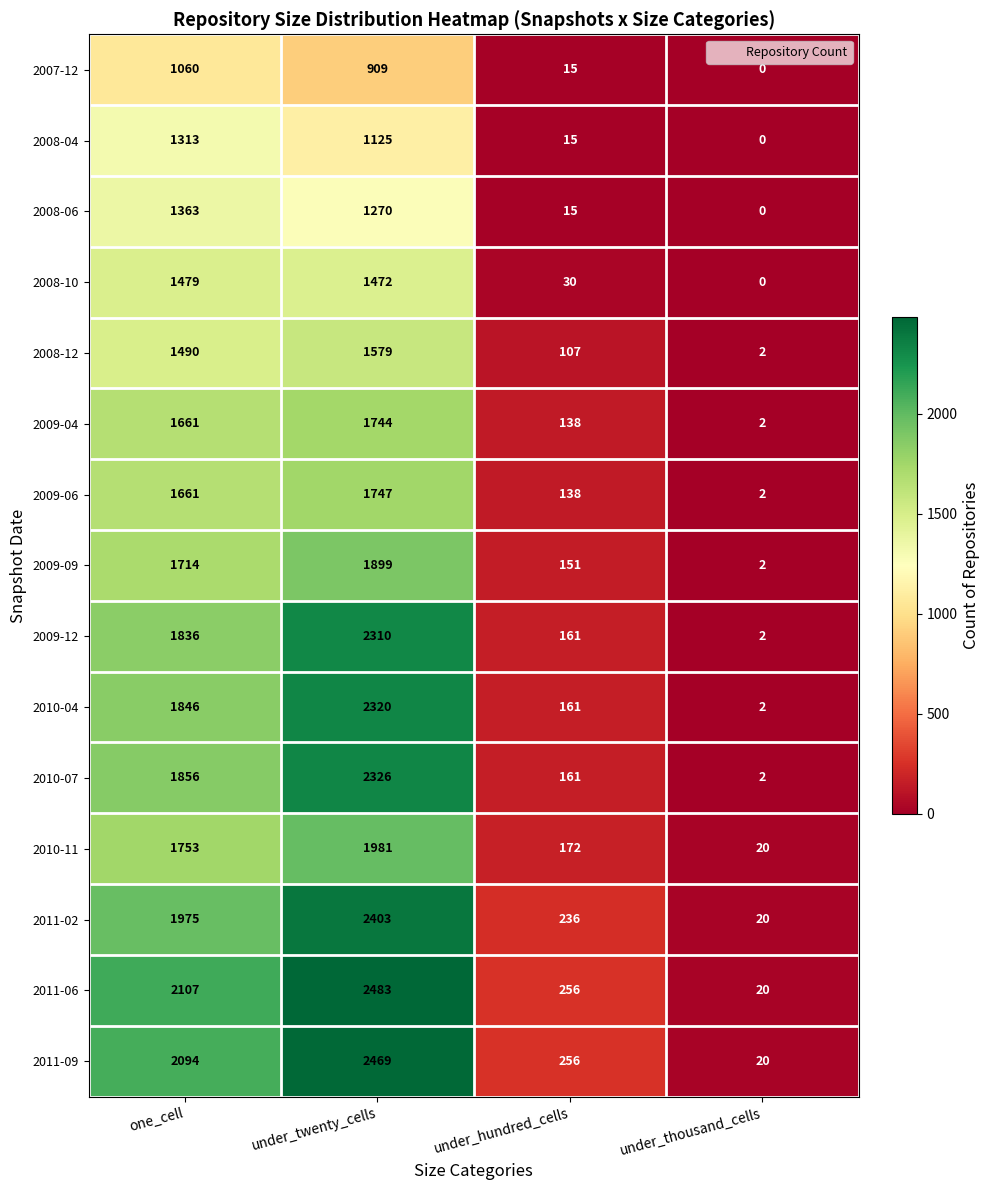

What is the difference between the maximum and second lowest values in the 2009-09 series?

1748